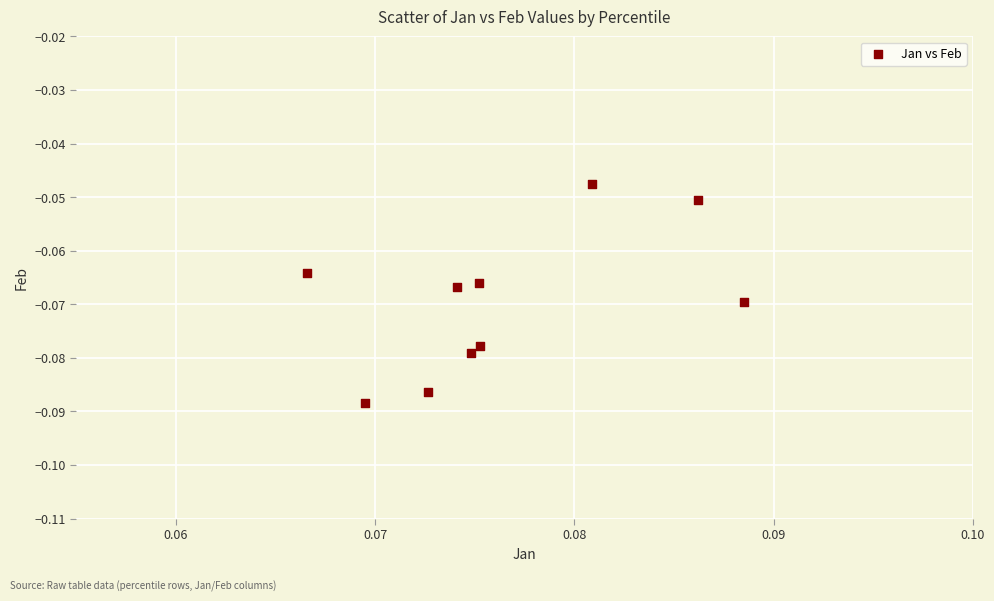

Count the number of points in this scatter plot.

10